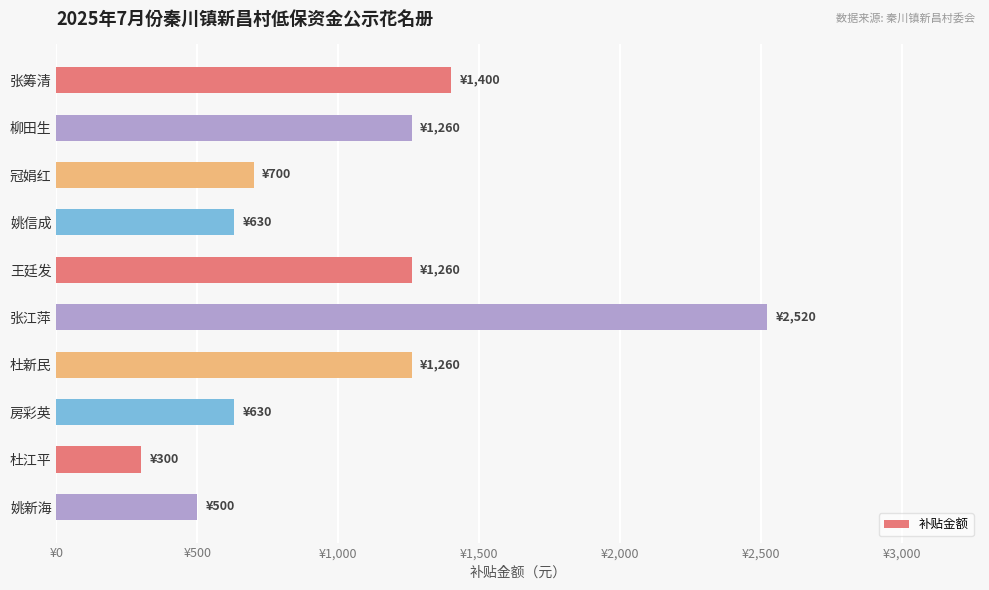

Does the chart contain any negative values?

No